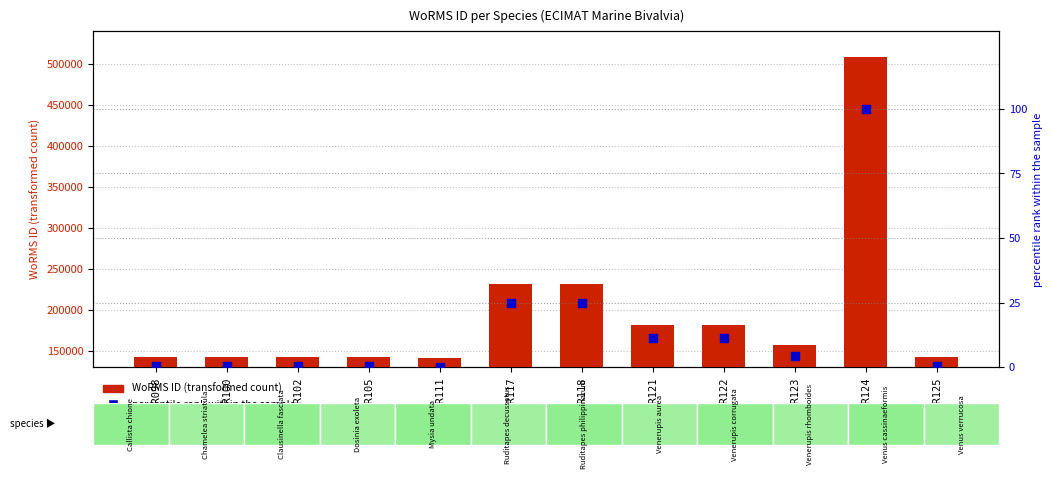

Which series reaches the minimum Y coordinate?

percentile rank within the sample